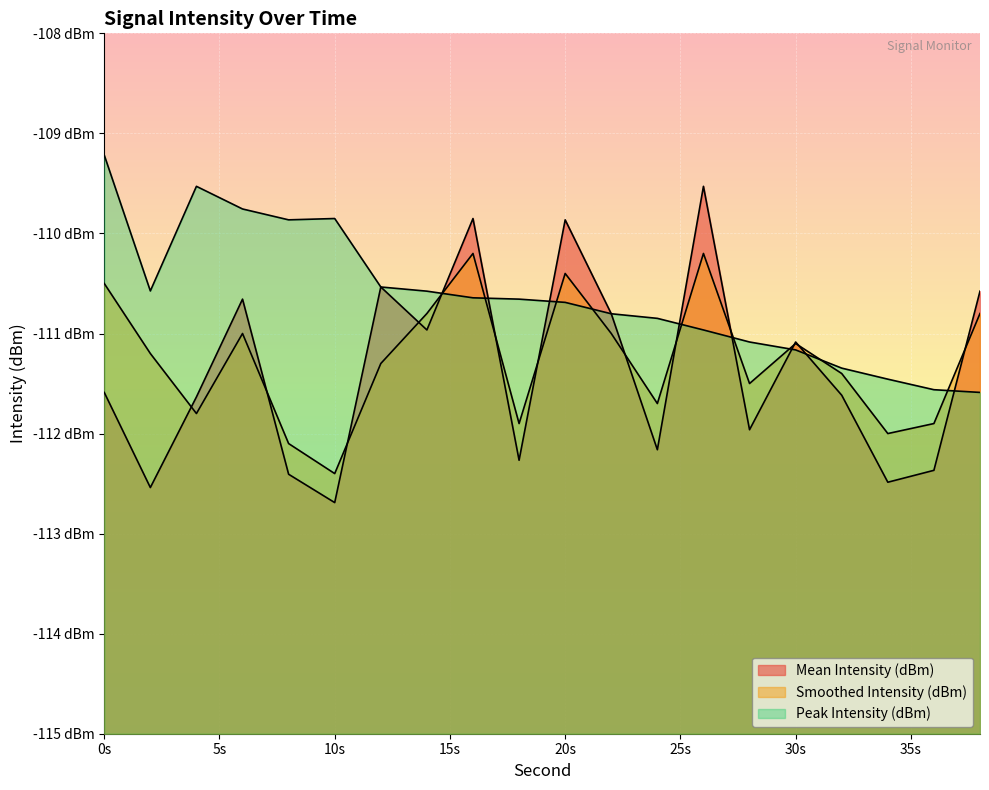

How many intersections are there between Mean Intensity (dBm) and Smoothed Intensity (dBm)?

13